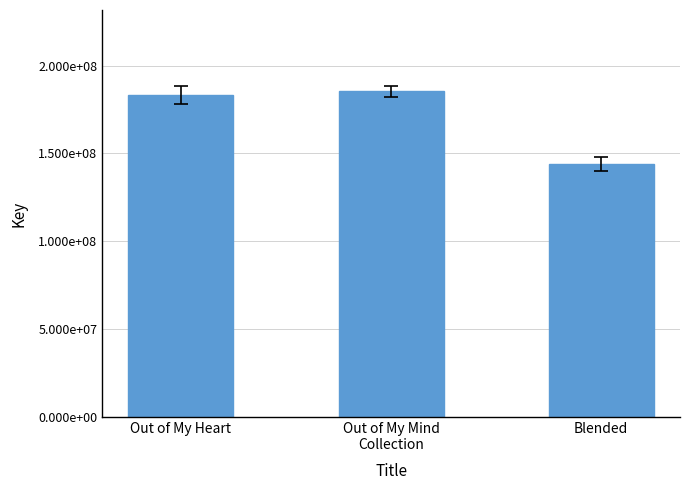

List the labels in order of value, largest first.

Out of My Mind
Collection, Out of My Heart, Blended